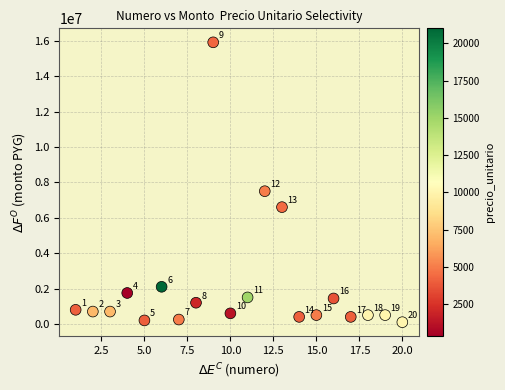

What Y value in the scatter plot is closest to 8005000?

7500000